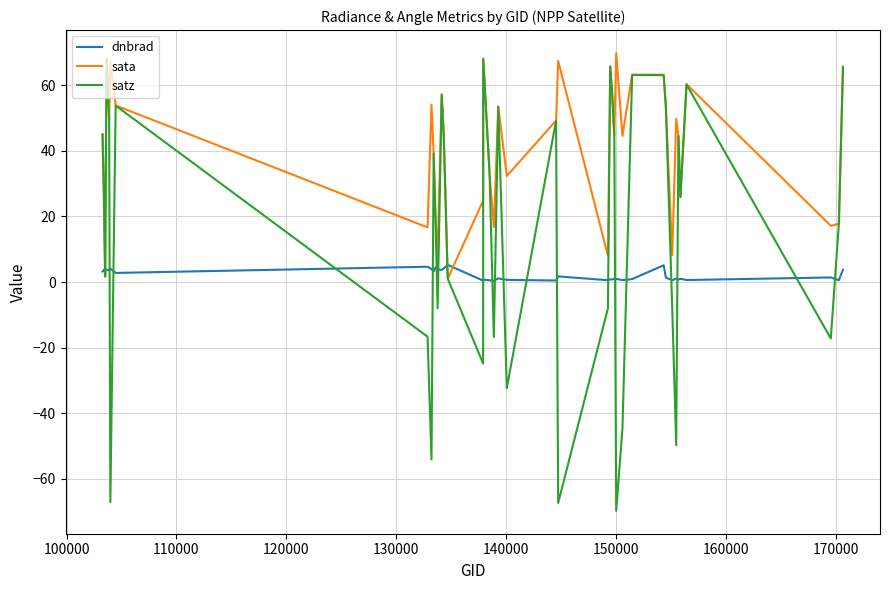

True or false: dnbrad and sata intersect in this chart.

True